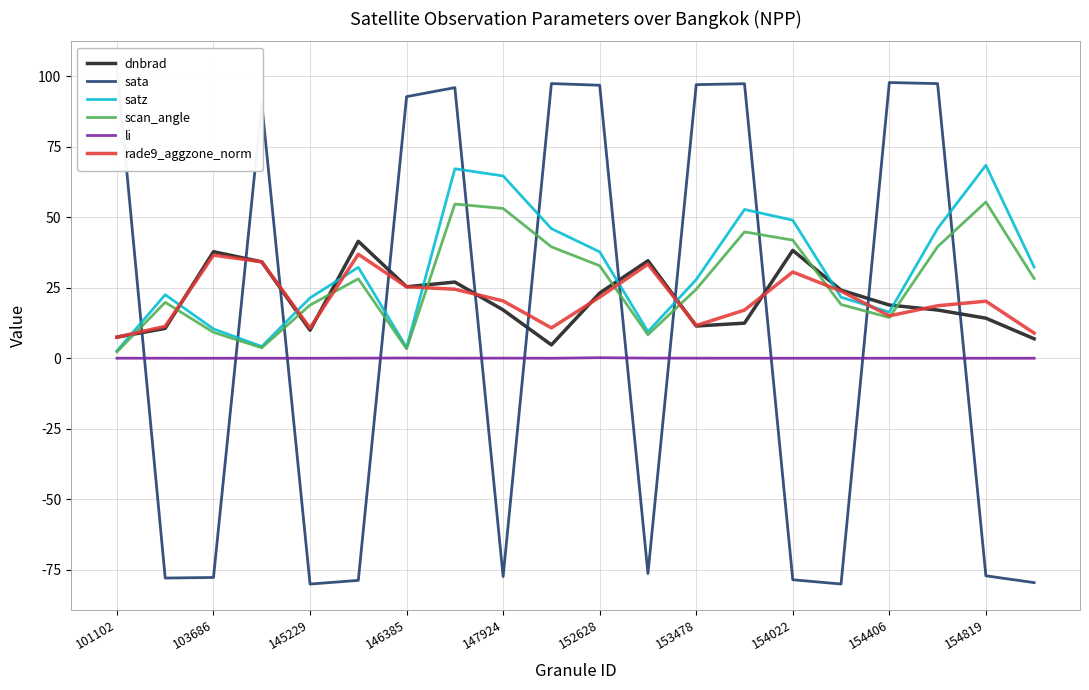

How many lines are shown in the chart?

6